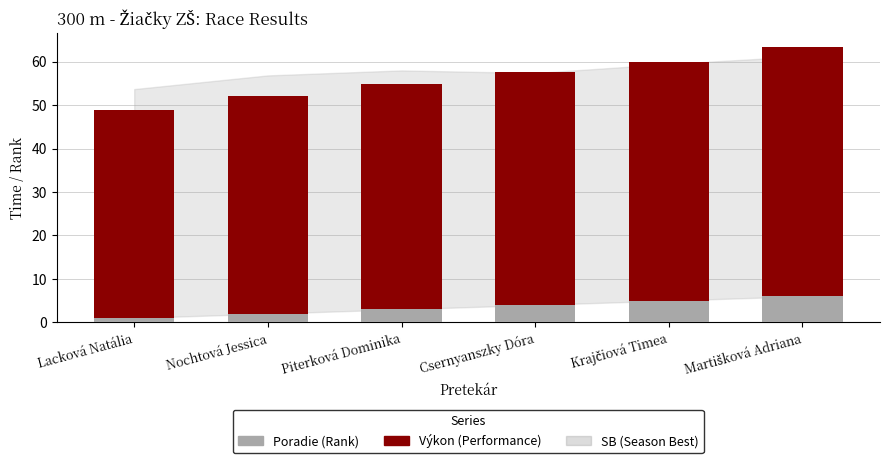

Reading left to right, what are the values for Poradie (Rank)?

1.0	2.0	3.0	4.0	5.0	6.0